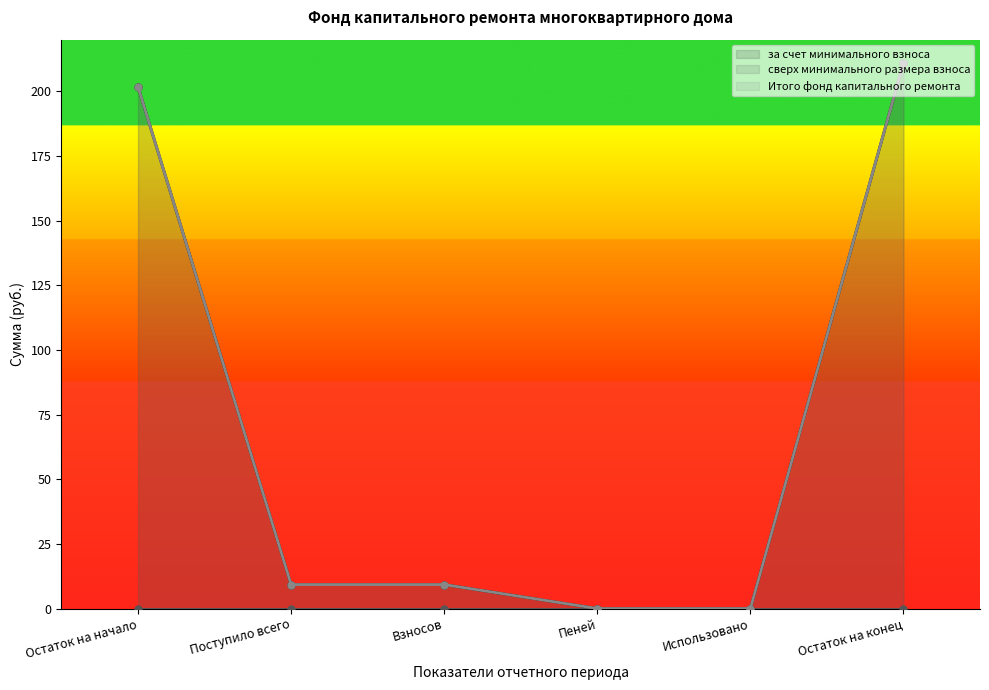

Reading left to right, list all the values displayed in this chart.

сверх минимального размера взноса (line): Остаток на начало=0.0	Поступило всего=0.0	Взносов=0.0	Пеней=0.0	Использовано=0.0	Остаток на конец=0.0
Итого фонд капитального ремонта (line): Остаток на начало=201.8	Поступило всего=9.3	Взносов=9.3	Пеней=0.0	Использовано=0.0	Остаток на конец=211.0